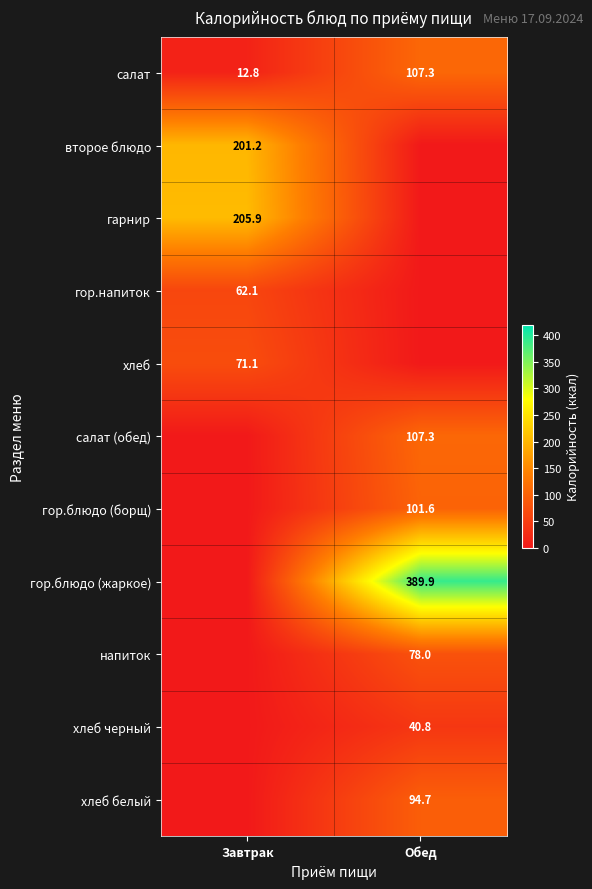

The value of гор.напиток at Завтрак is 90.6. True or false?

False